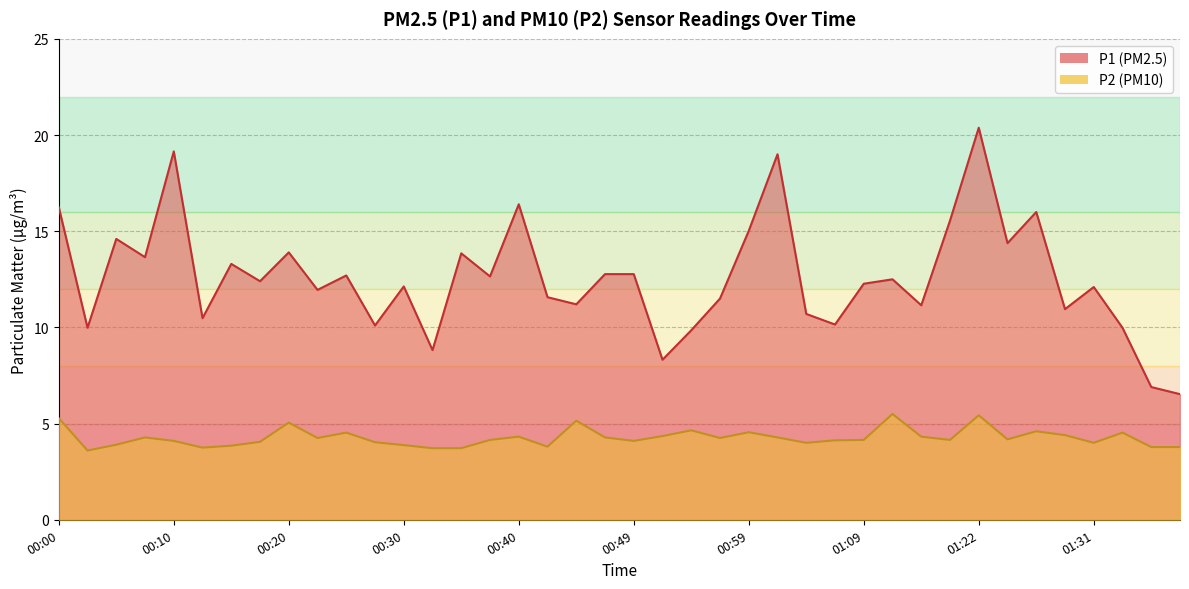

True or false: P2 has a value of 5.2 at 00:45.

True